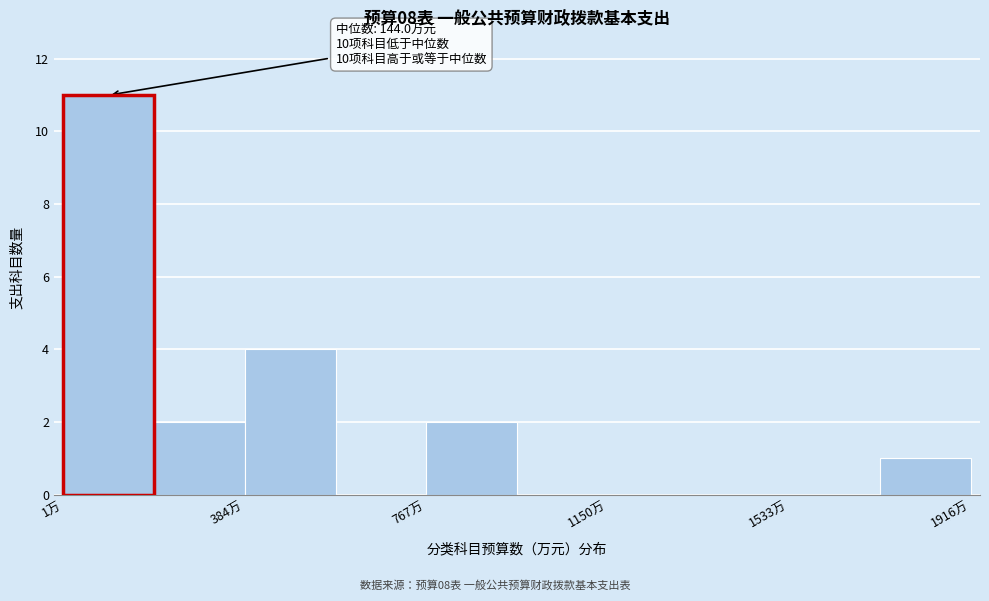

Read against the x-axis, roughly where is the centre of the tallest bar?

100